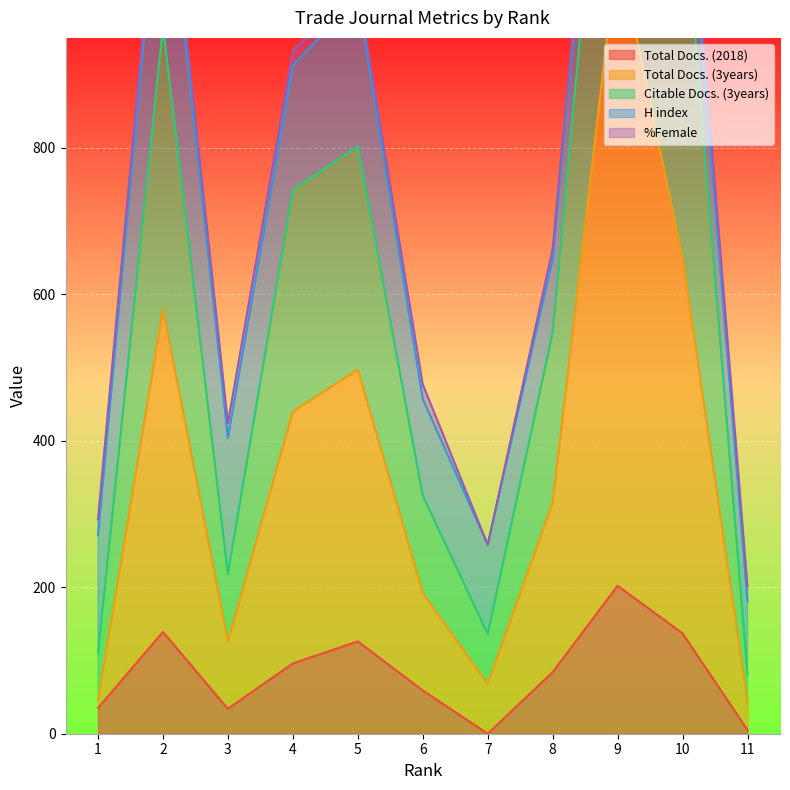

What is the highest value of the Total Docs. (2018) series?

202